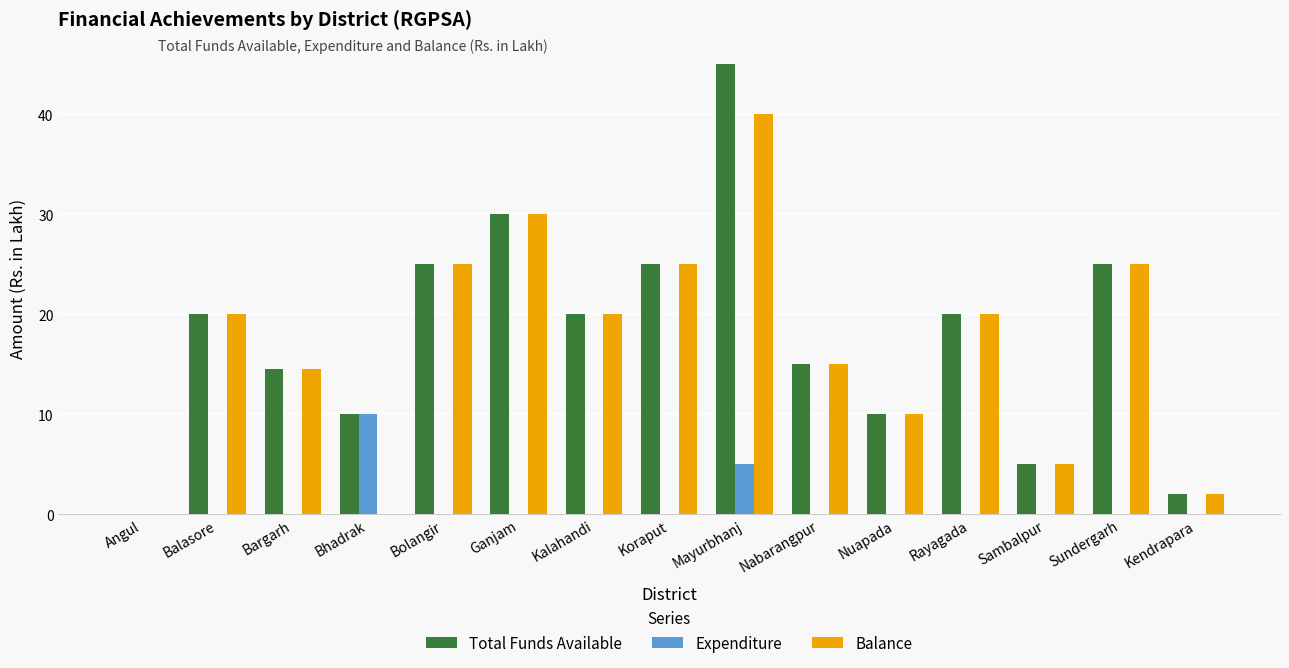

Between Balasore and Bhadrak, which series saw the biggest shift?

Balance